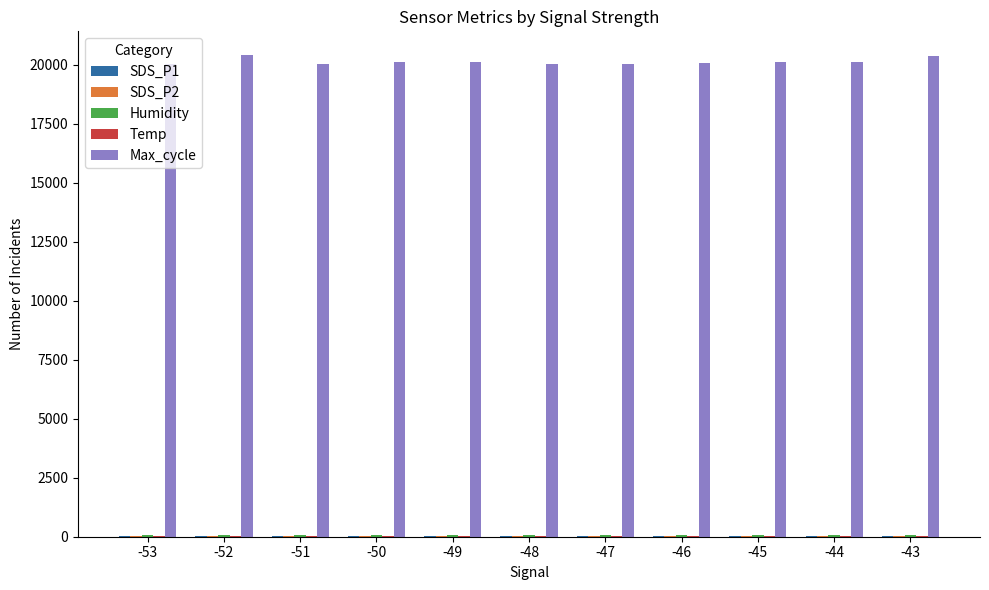

Are the bars grouped side by side (vs. stacked)?

Yes